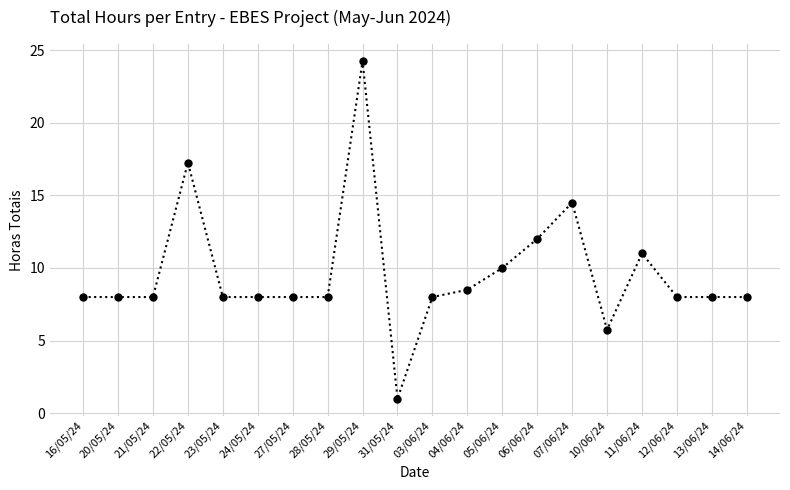

True or false: the data has more than 2 interior local peaks.

True